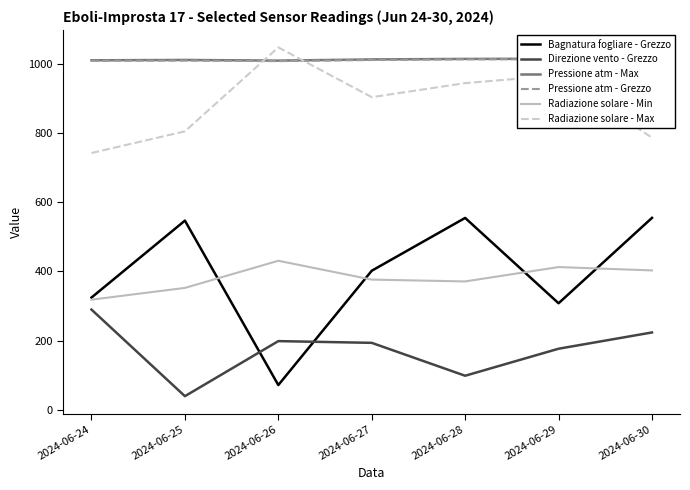

At which category does the chart reach its peak across all series?

2024-06-26